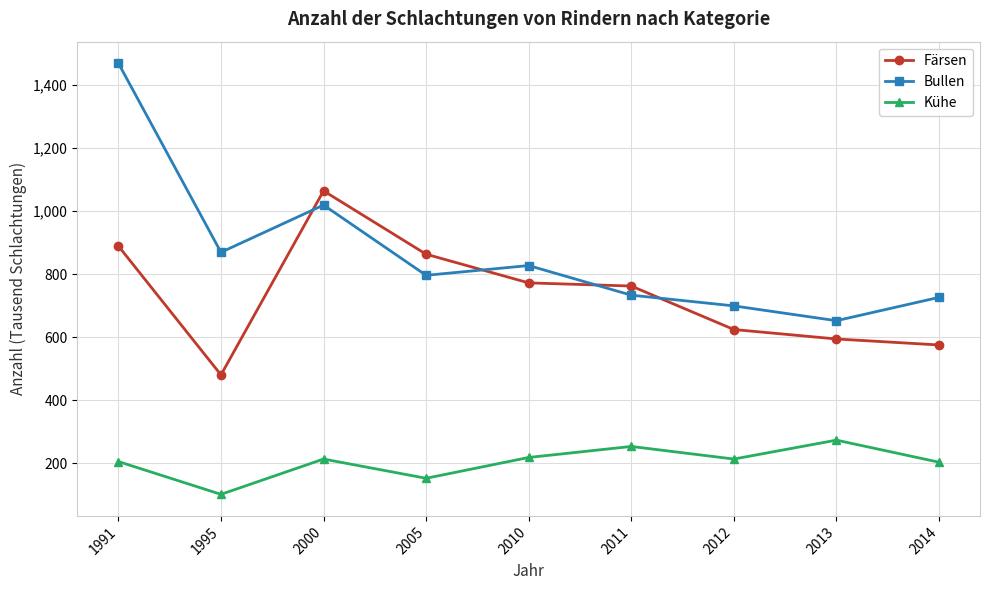

What is the lowest value of the Bullen series?

652